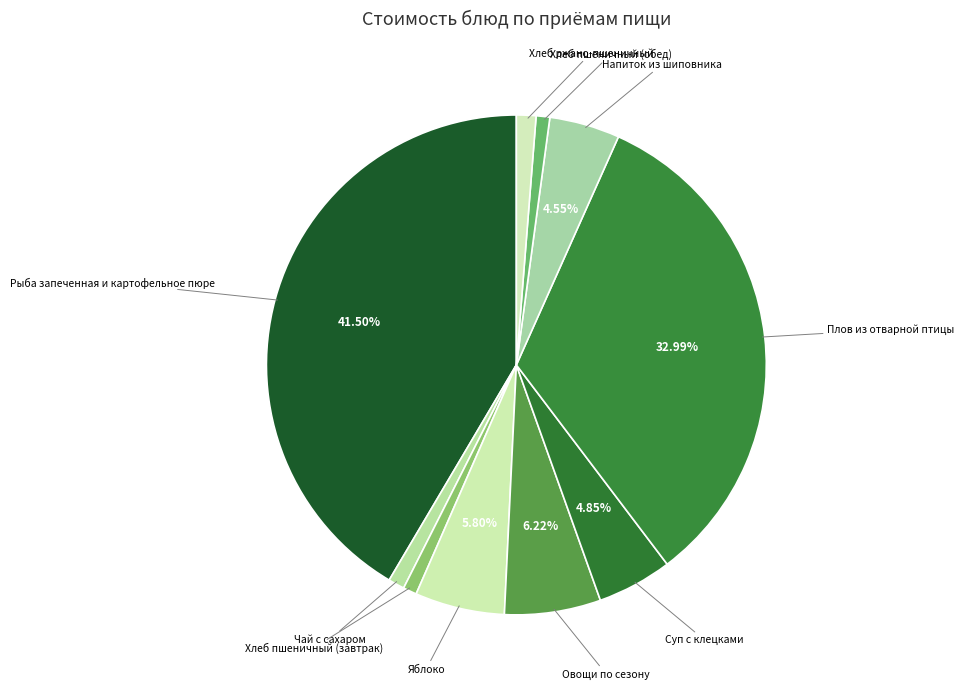

Rank the categories by value from lowest to highest.

Хлеб пшеничный (завтрак), Хлеб пшеничный (обед), Чай с сахаром, Хлеб ржано-пшеничный, Напиток из шиповника, Суп с клецками, Яблоко, Овощи по сезону, Плов из отварной птицы, Рыба запеченная и картофельное пюре